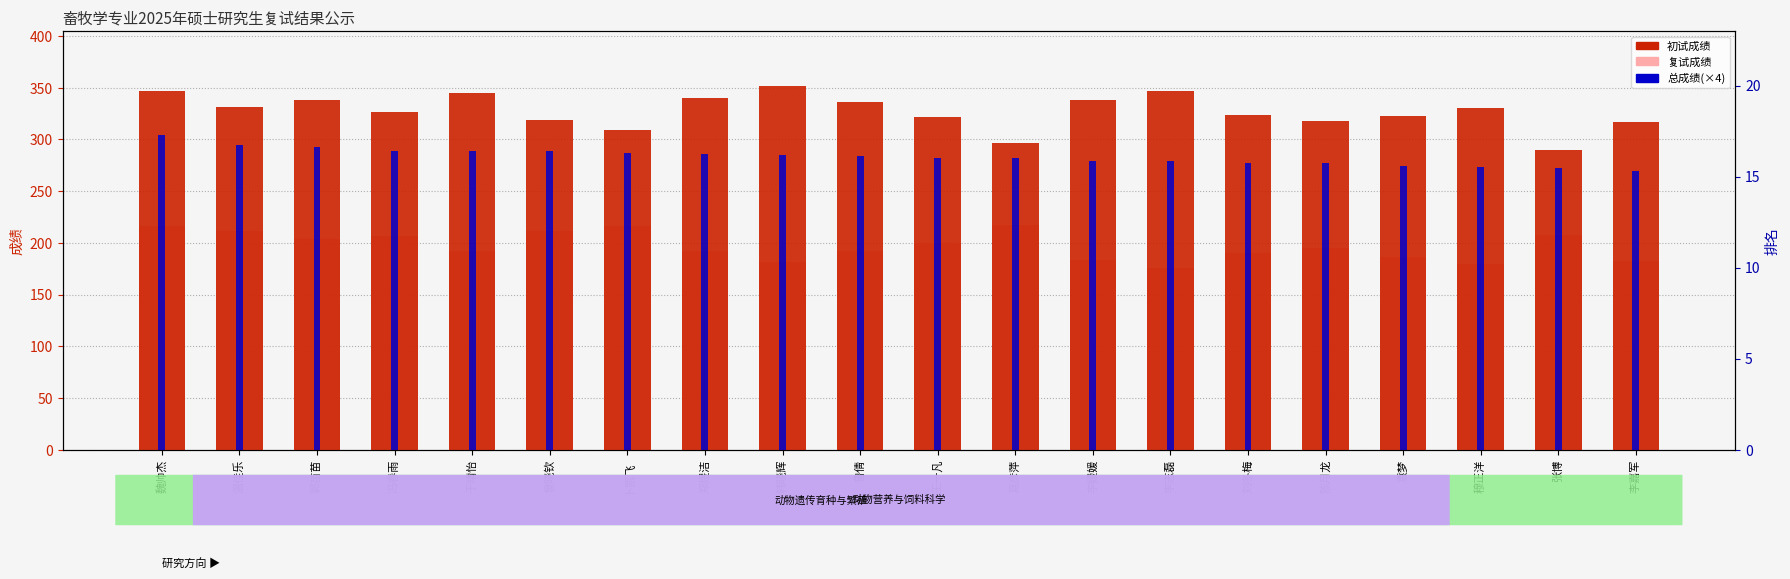

Rank the series by their maximum value, from highest to lowest.

初试成绩, 总成绩(×4), 复试成绩